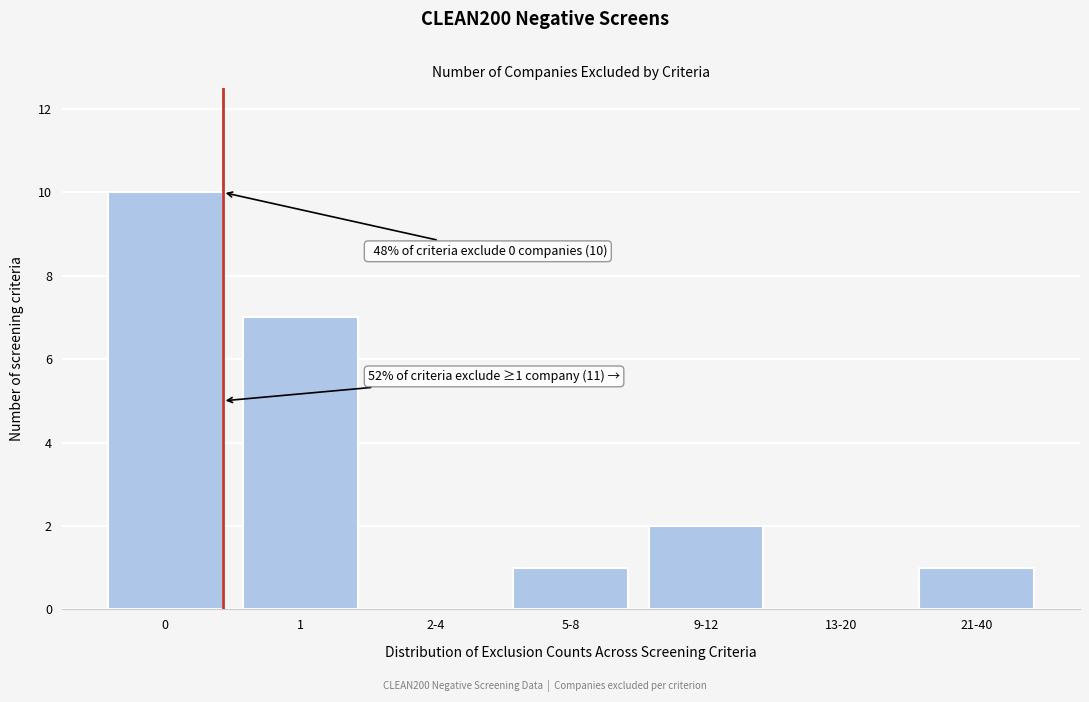

Reading left to right, extract all data points from this chart.

0=10	1=7	2-4=0	5-8=1	9-12=2	13-20=0	21-40=1